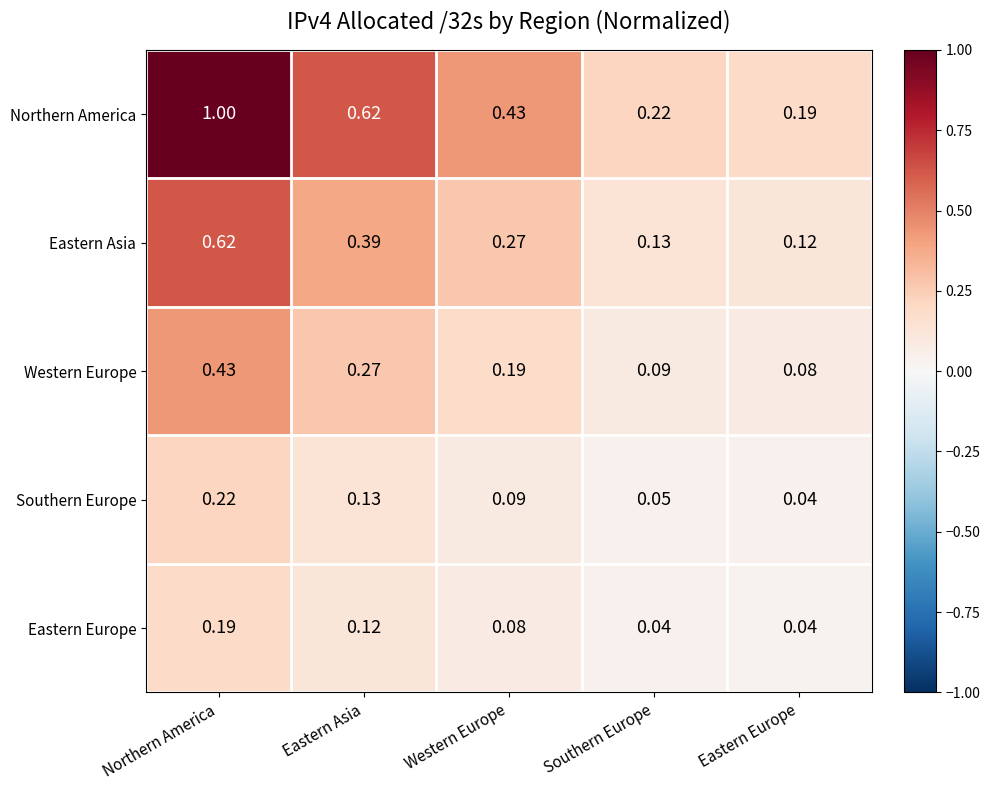

Which series has the largest total across all categories?

Northern America